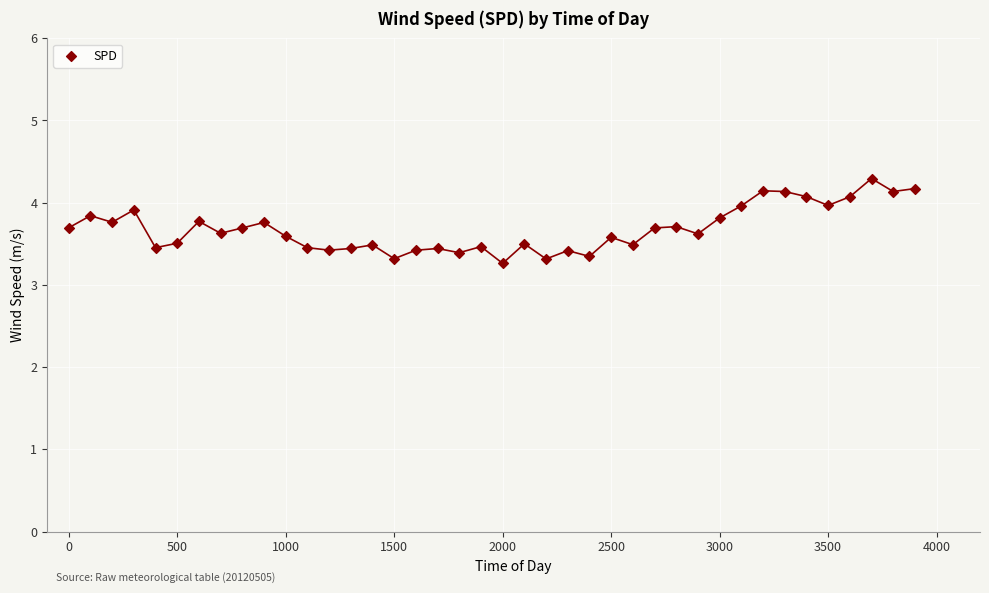

What is the range of X values (max minus min)?

3900.0